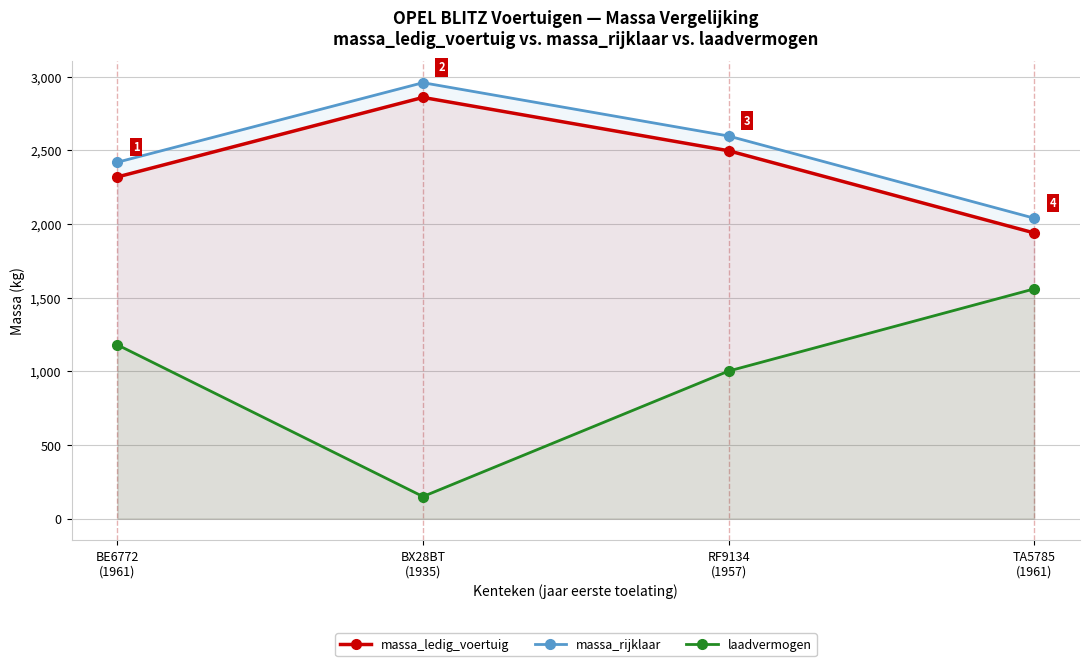

Which has a higher value, RF9134
(1957) or BE6772
(1961)?

RF9134
(1957)